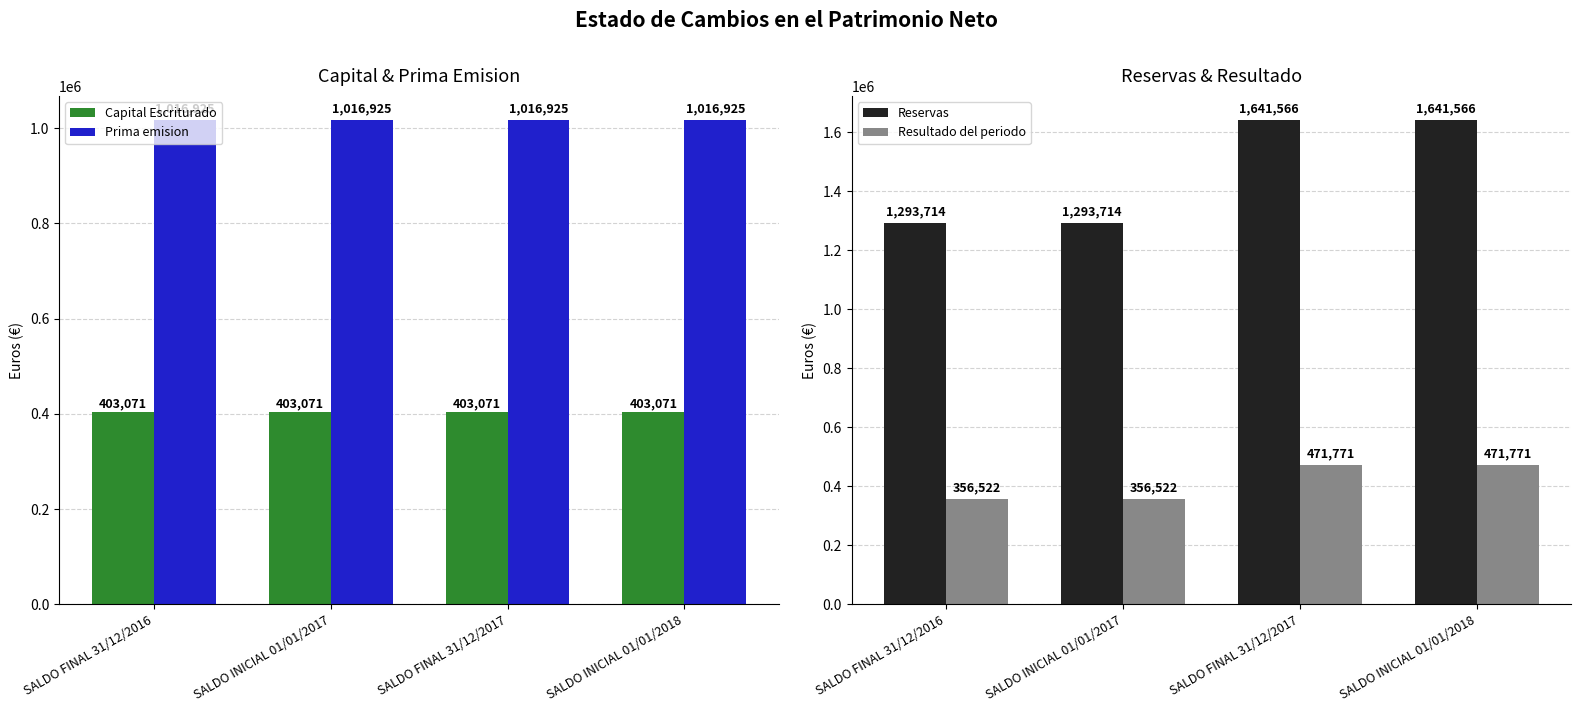

Reading left to right, list all the values displayed in this chart.

Capital Escriturado: 403071.0	403071.0	403071.0	403071.0
Prima emision: 1016925.0	1016925.0	1016925.0	1016925.0
Reservas: 1293714.4	1293714.0	1641566.1	1641566.1
Resultado del periodo: 356522.0	356522.0	471770.8	471770.8